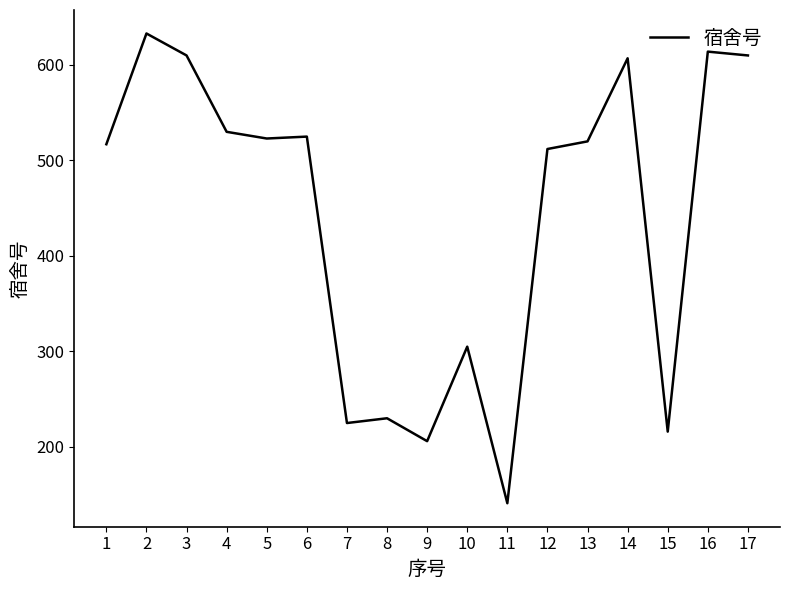

What is the ratio of the value at 17 to the value at 16?

1.0